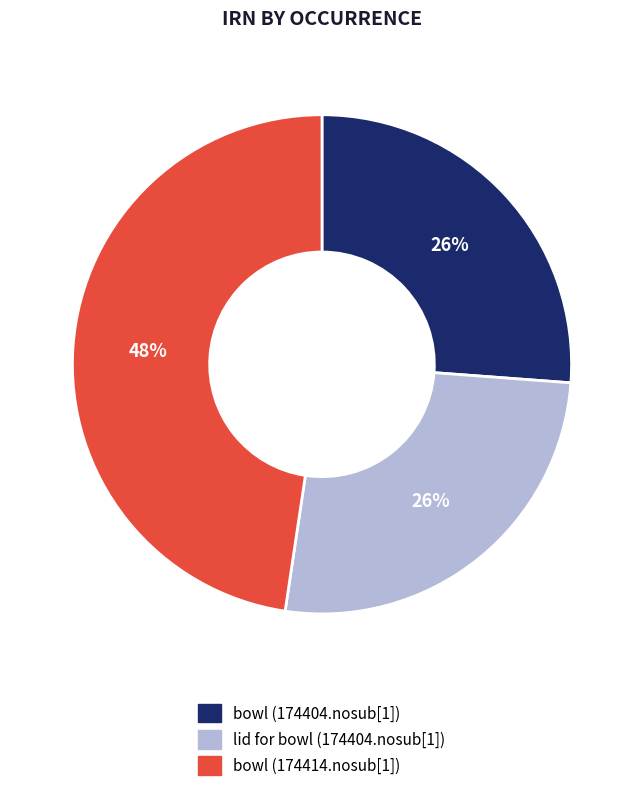

To the nearest percent, what is the average slice percentage?

33%